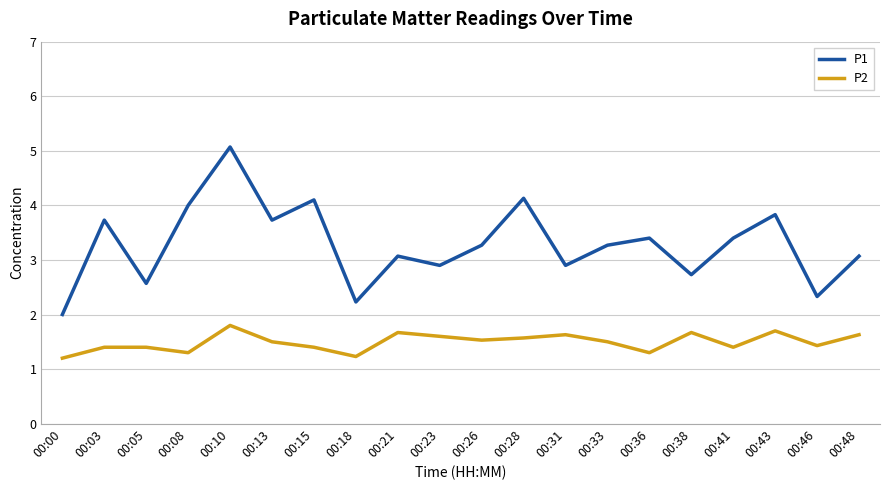

What are all the series names shown in the legend?

P1, P2